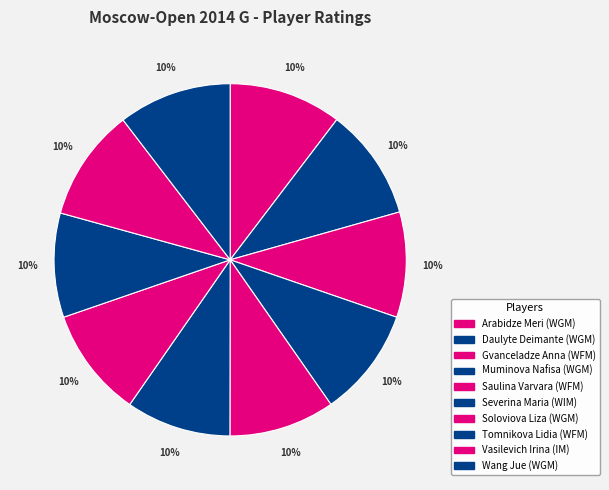

Count the number of slices in the pie.

10